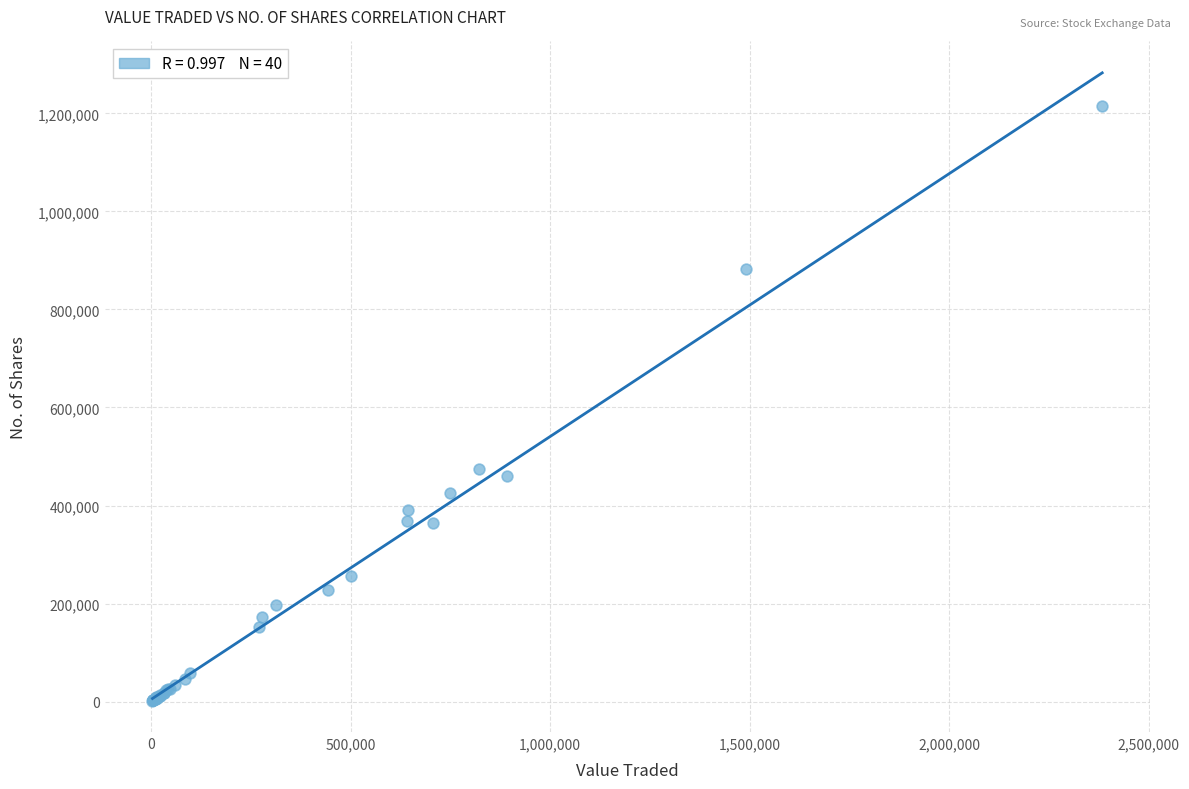

What Y value in the scatter plot is closest to 608911?

475354